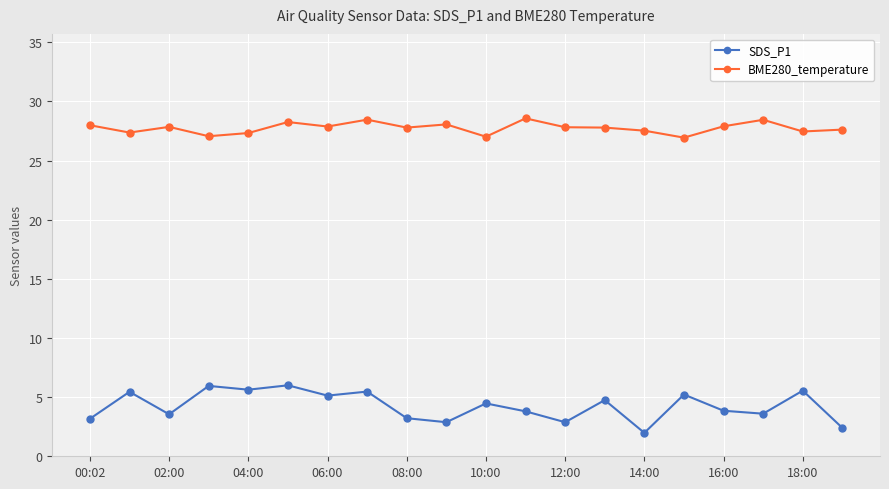

Which series has the largest total across all categories?

BME280_temperature